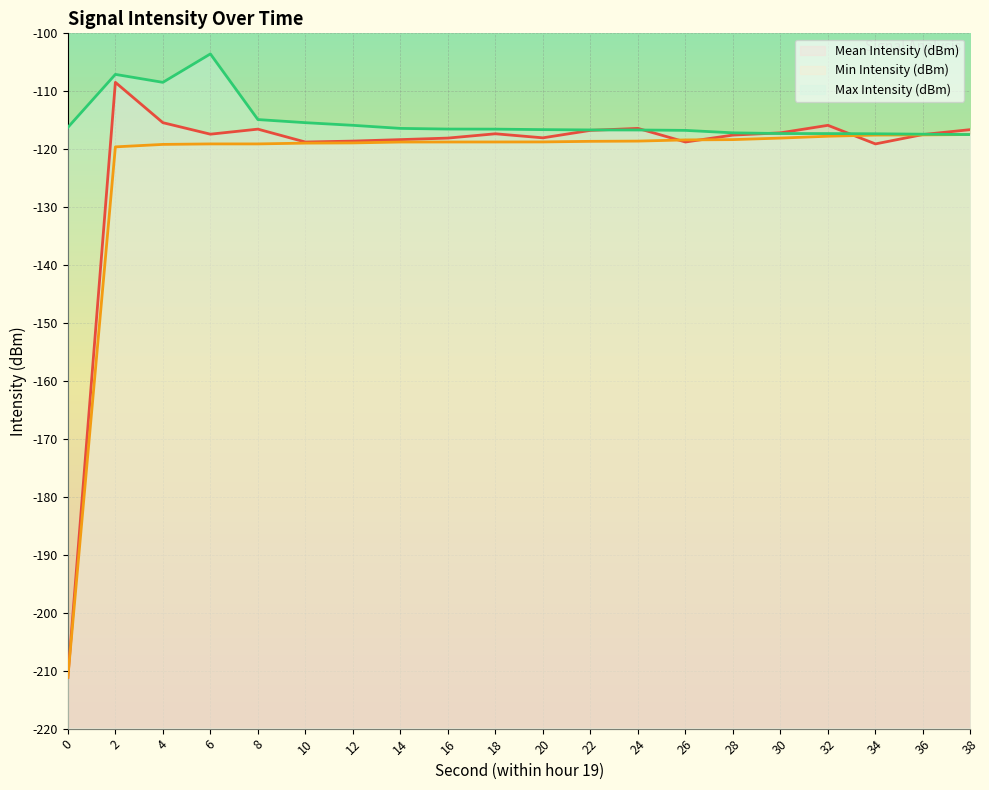

The Min Intensity (dBm) series shows -119.6 at 2. True or false?

True